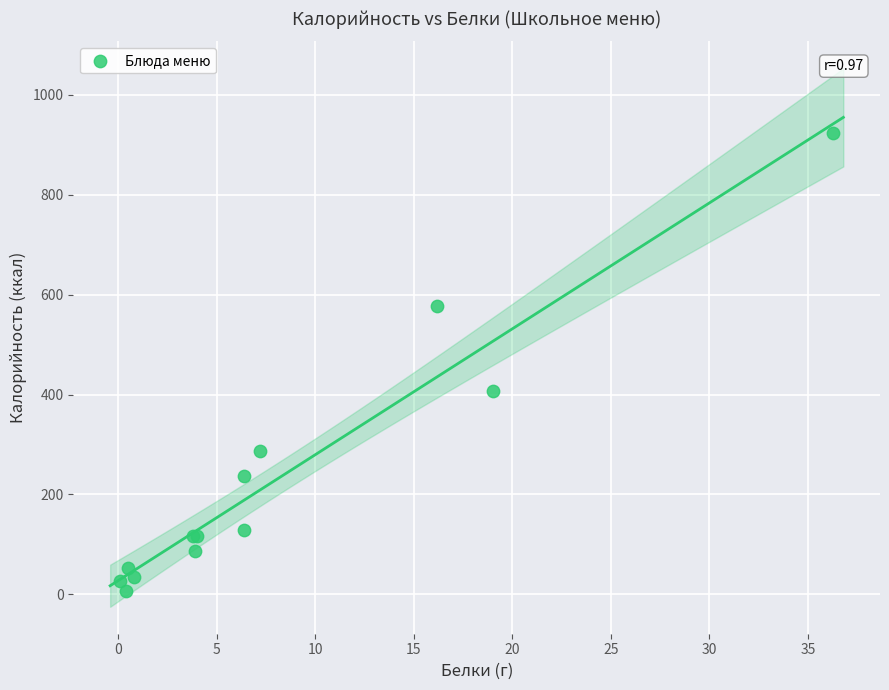

What Y value in the scatter plot is closest to 465?

407.6